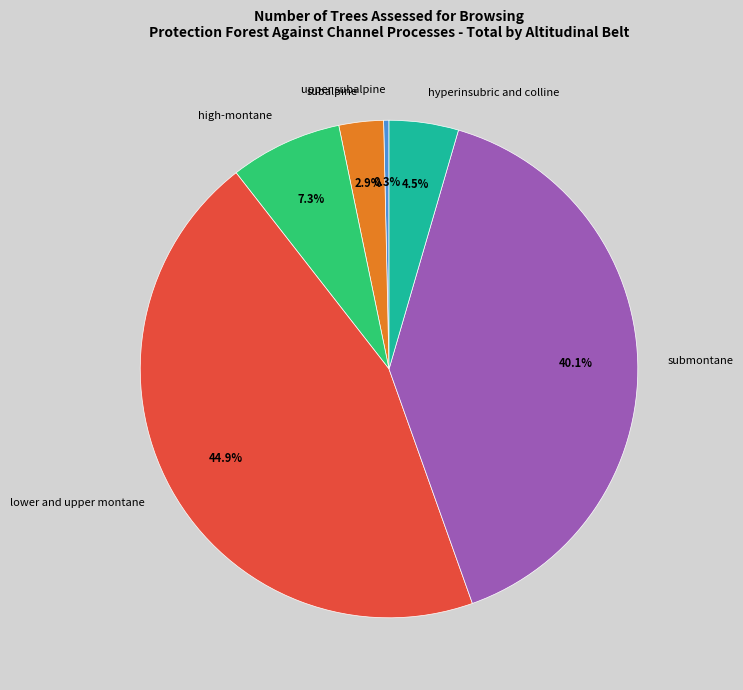

How many segments does this pie chart have?

6